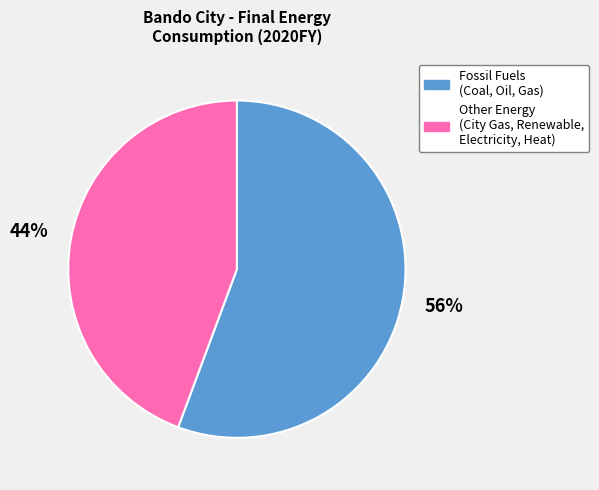

Is there a majority slice in this chart?

Yes